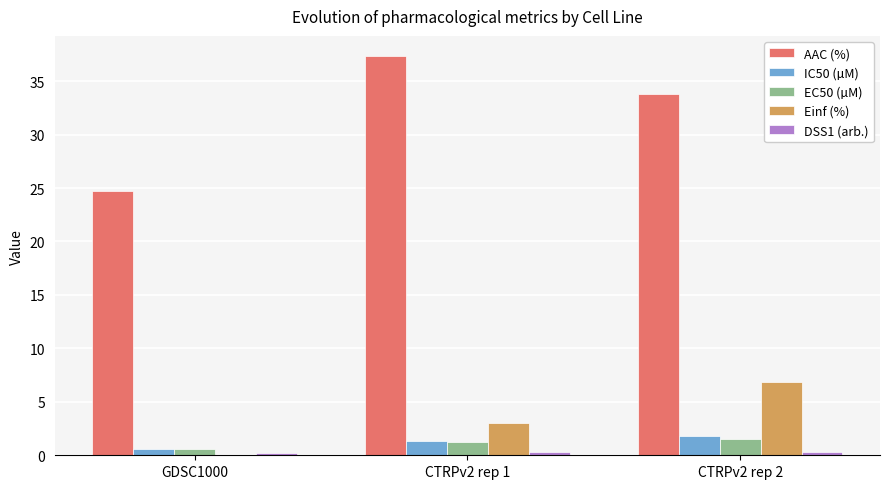

Which series has the widest spread of values?

AAC (%)